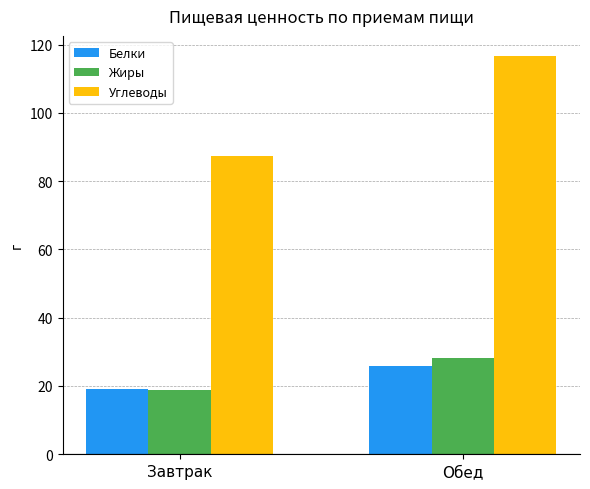

At how many categories does at least one series exceed 88?

1